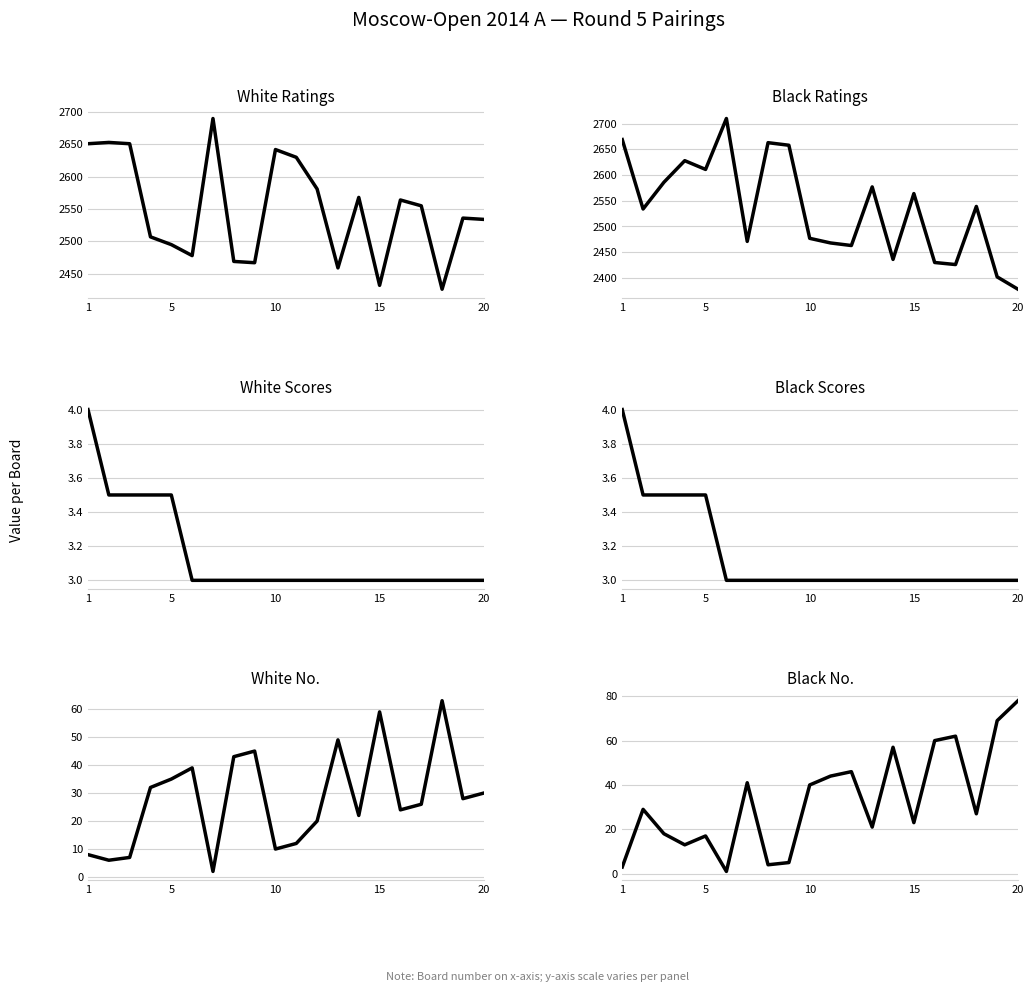

What are all the series names shown in the legend?

White Ratings, Black Ratings, White Scores, Black Scores, White No., Black No.